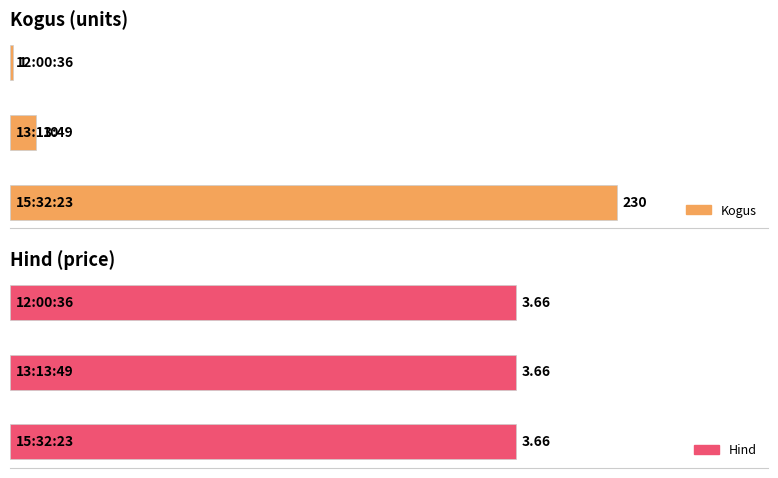

Where is Hind nearest to the value 3?

15:32:23